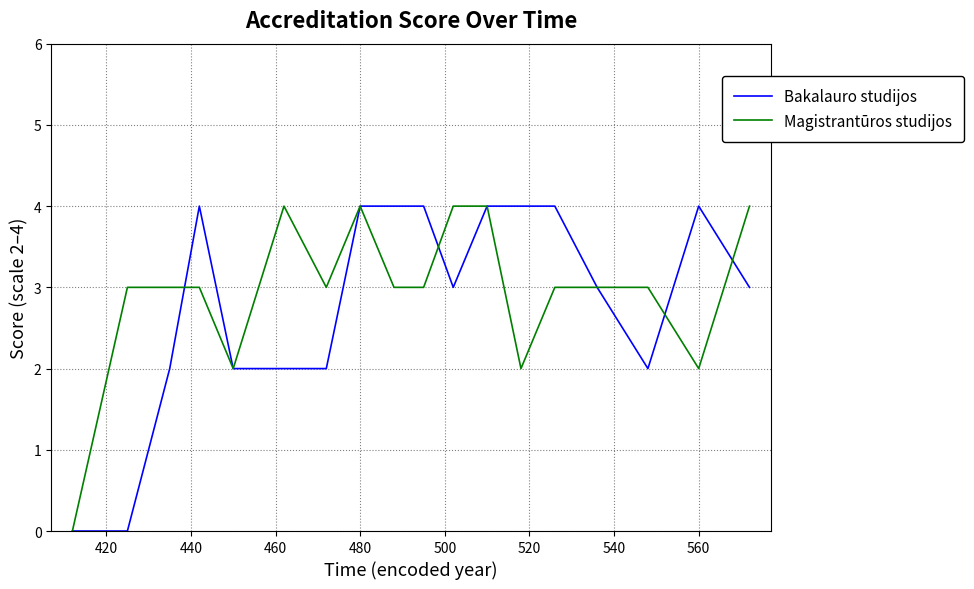

What is the sum of all Magistrantūros studijos values?

53